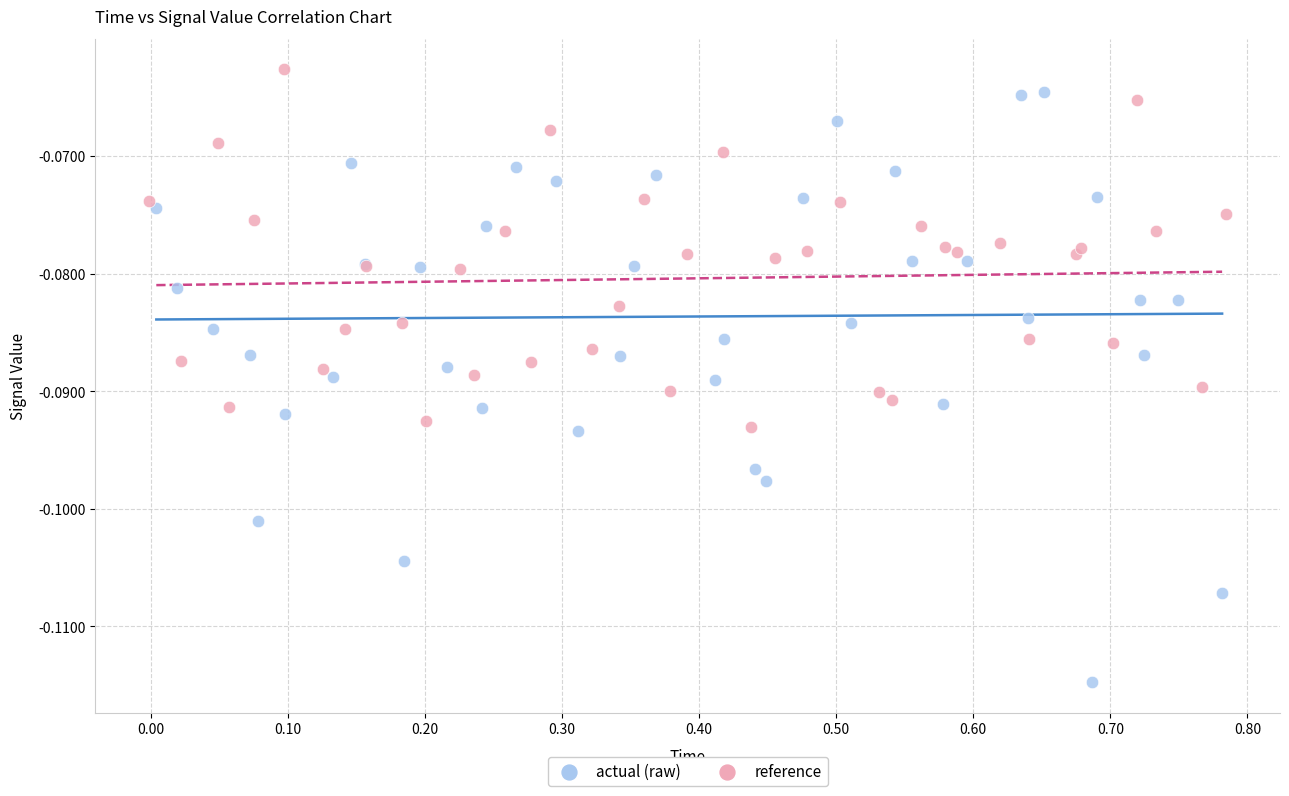

What are all the series names shown in the legend?

actual (raw), reference